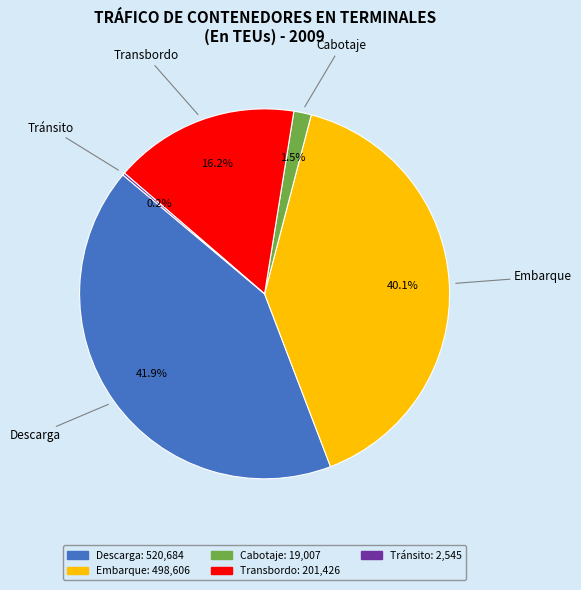

Which slice is the largest?

Descarga